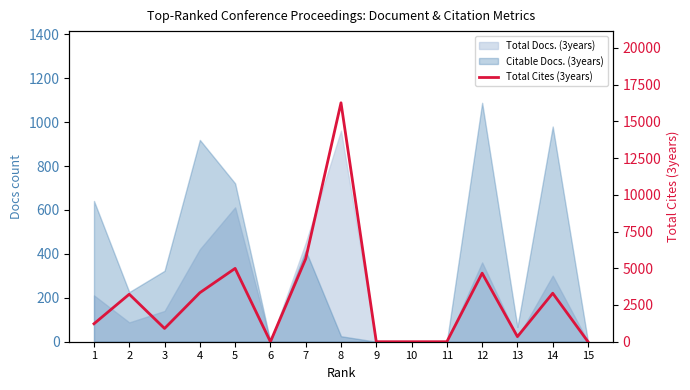

What is the difference between the values at 8 and 13?

15912